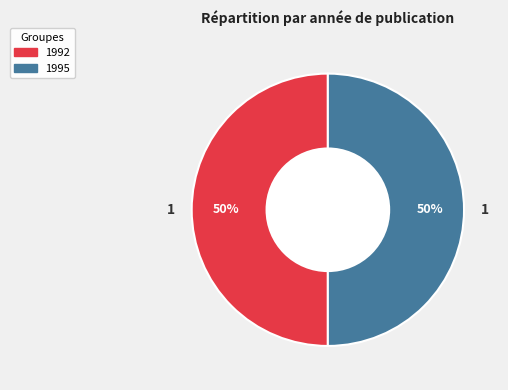

To the nearest percent, what is the average slice percentage?

50%